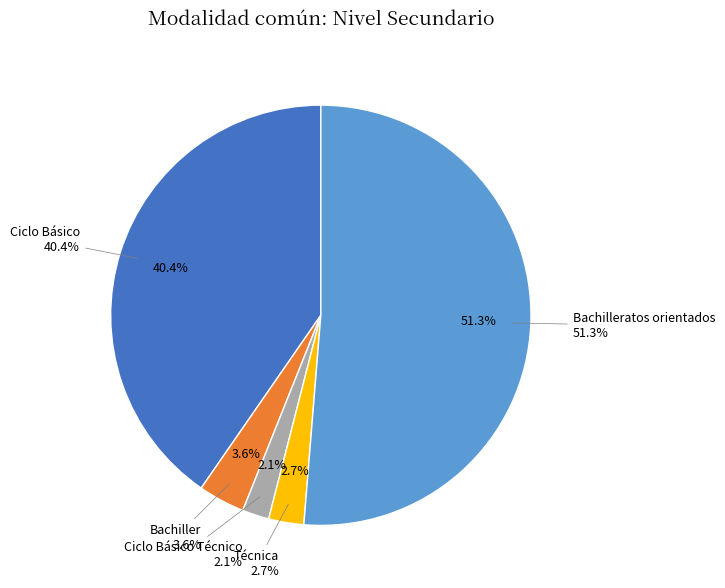

The Ciclo Básico slice represents 40% of the pie. True or false?

True